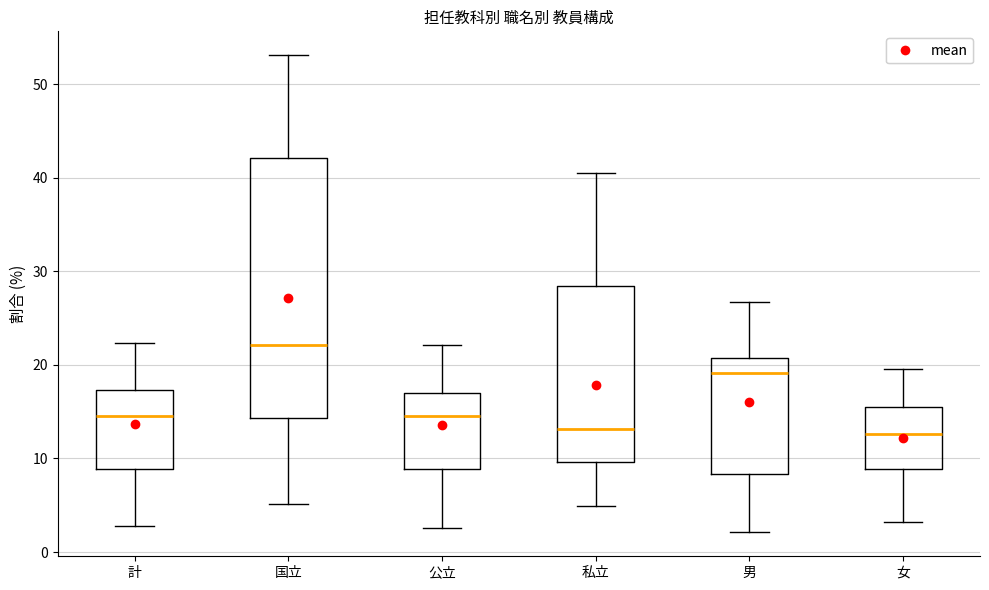

Comparing the boxes themselves (not the whiskers), which one is the tallest?

国立